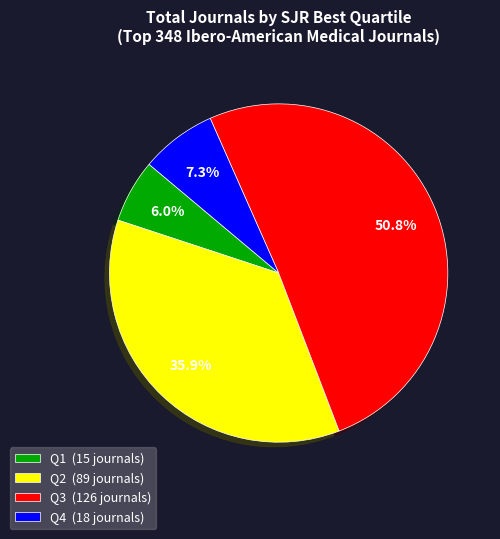

What portion of the pie excludes Q1?

94.0%